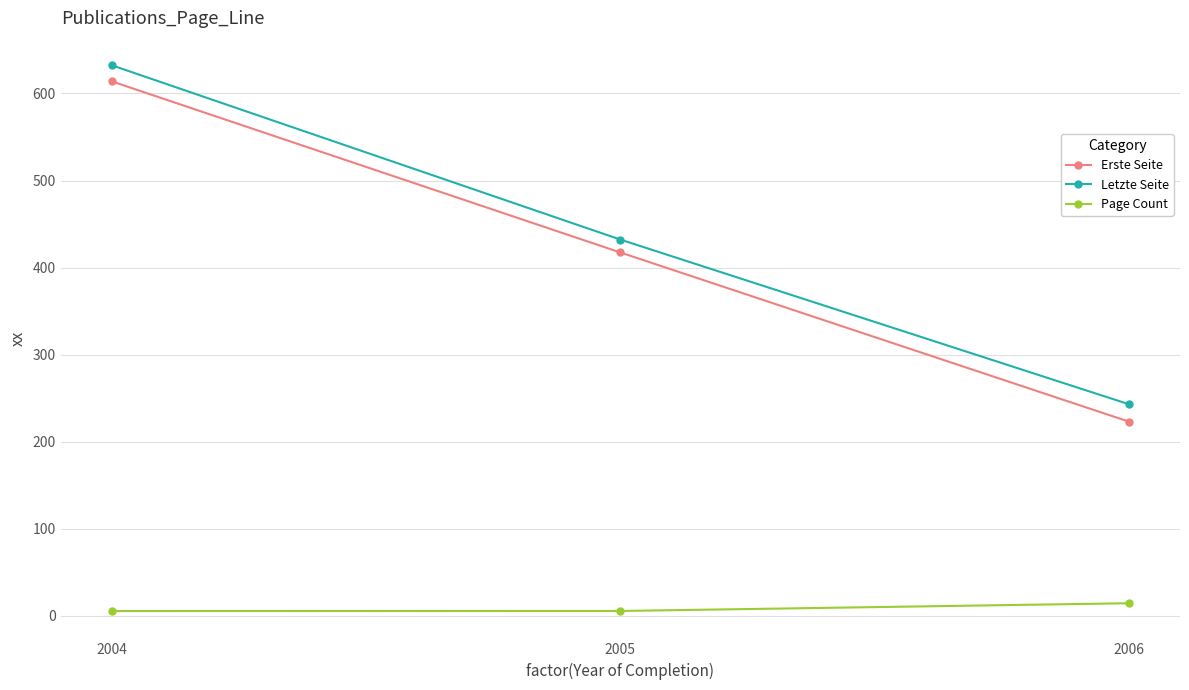

Does the chart have visible grid lines?

Yes